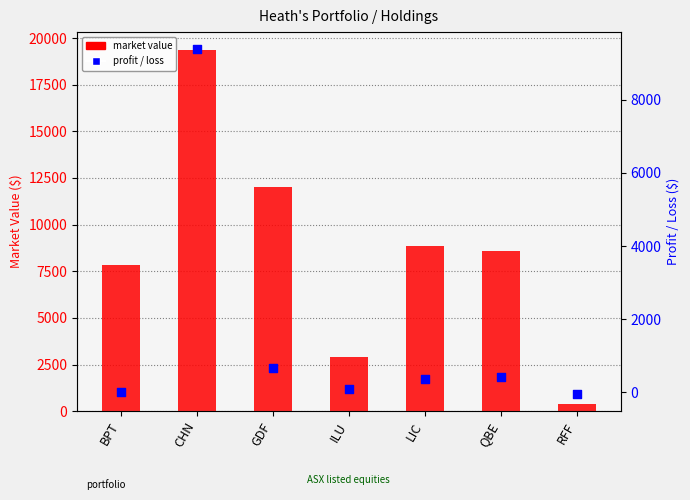

Which series reaches the minimum Y coordinate?

profit / loss